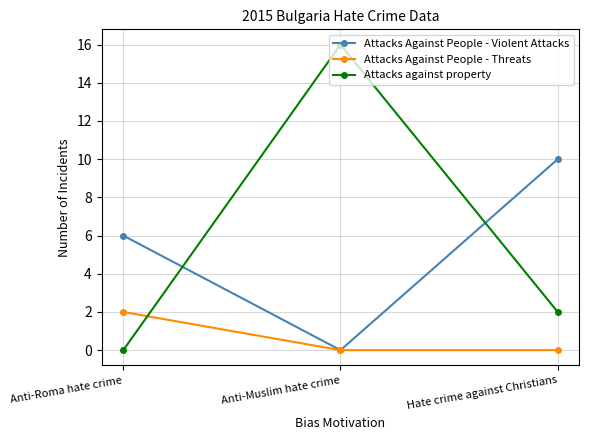

List the series in order of their peak value, highest first.

Attacks against property, Attacks Against People - Violent Attacks, Attacks Against People - Threats